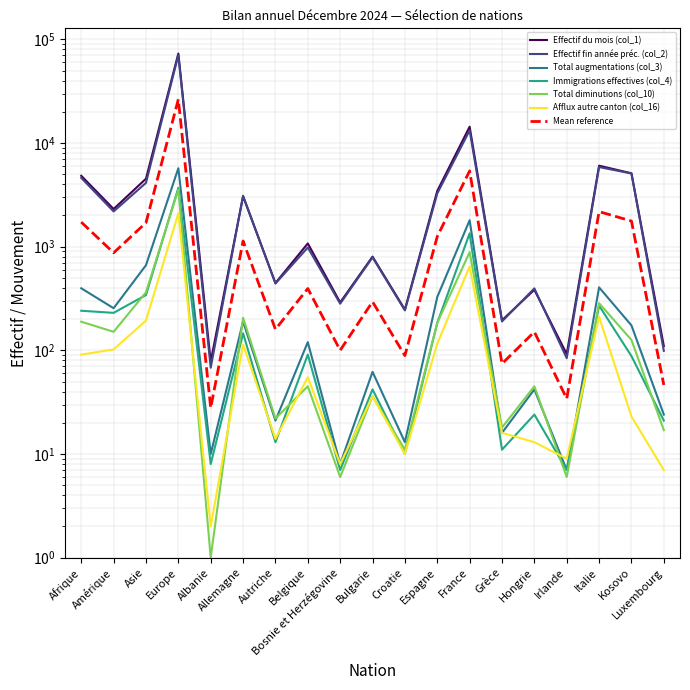

The Afflux autre canton (col_16) series shows 12 at Luxembourg. True or false?

False